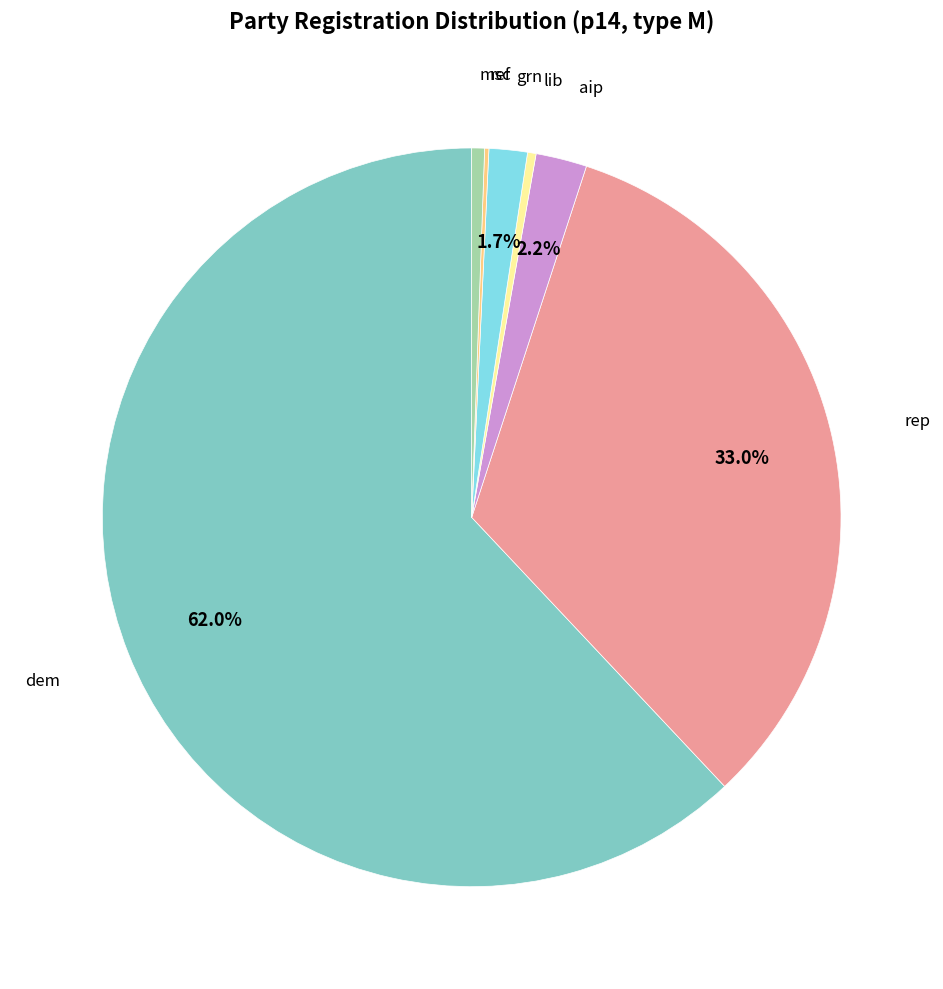

Does any single category account for the majority?

Yes